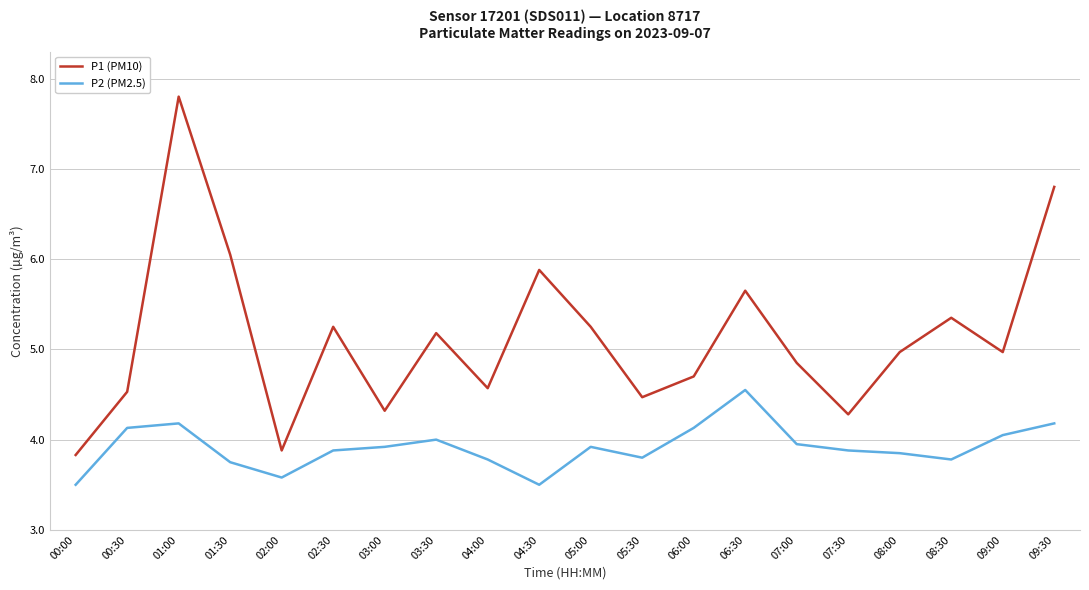

What position from the left is 01:30?

4